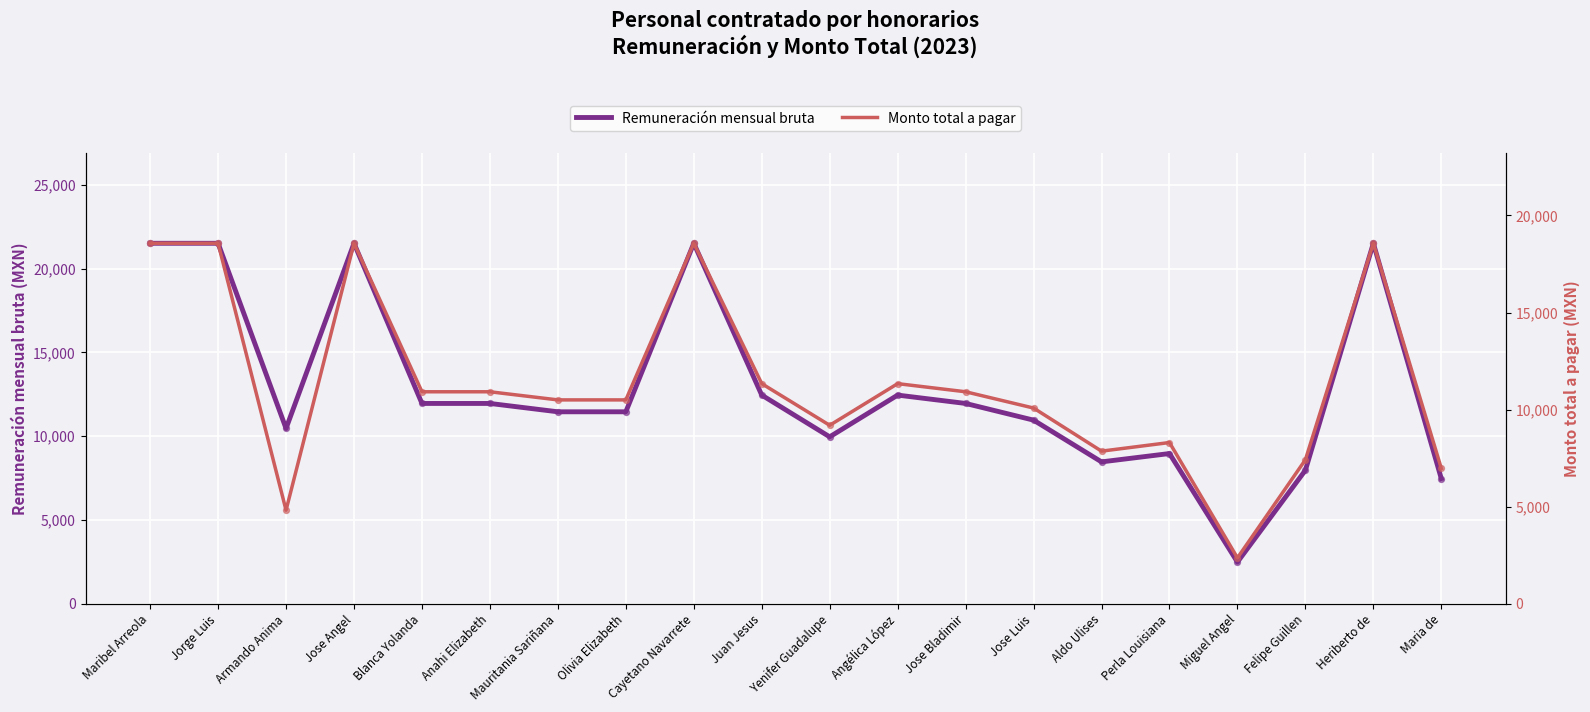

Which series contains the lowest Y value?

Monto total a pagar